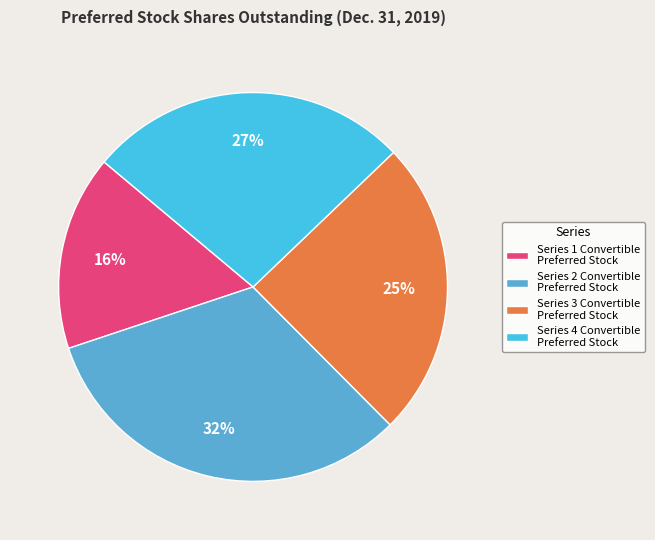

To the nearest percent, what is the difference between the largest and smallest slice percentages?

16%